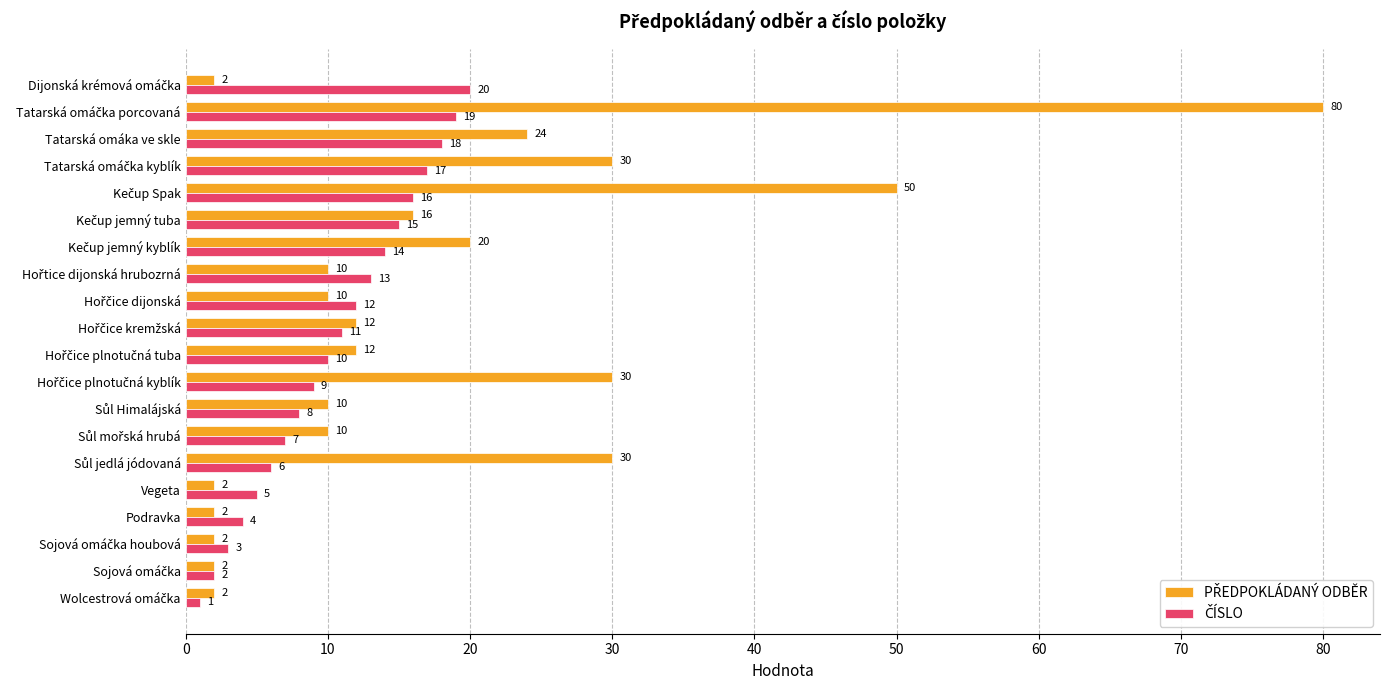

At how many categories does at least one series exceed 22?

6